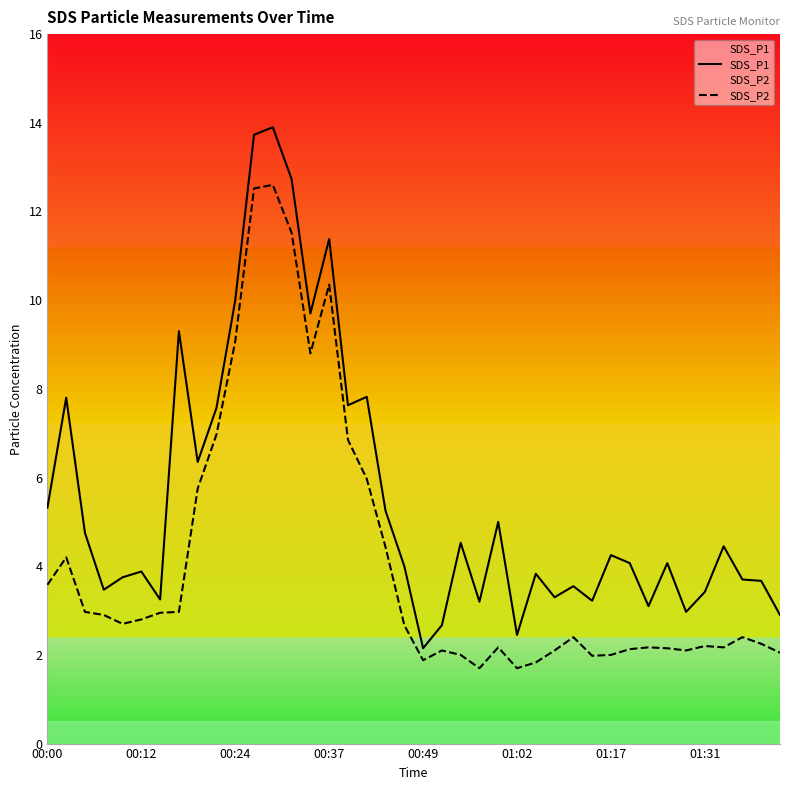

What is the total value across all series at 24?

7.2